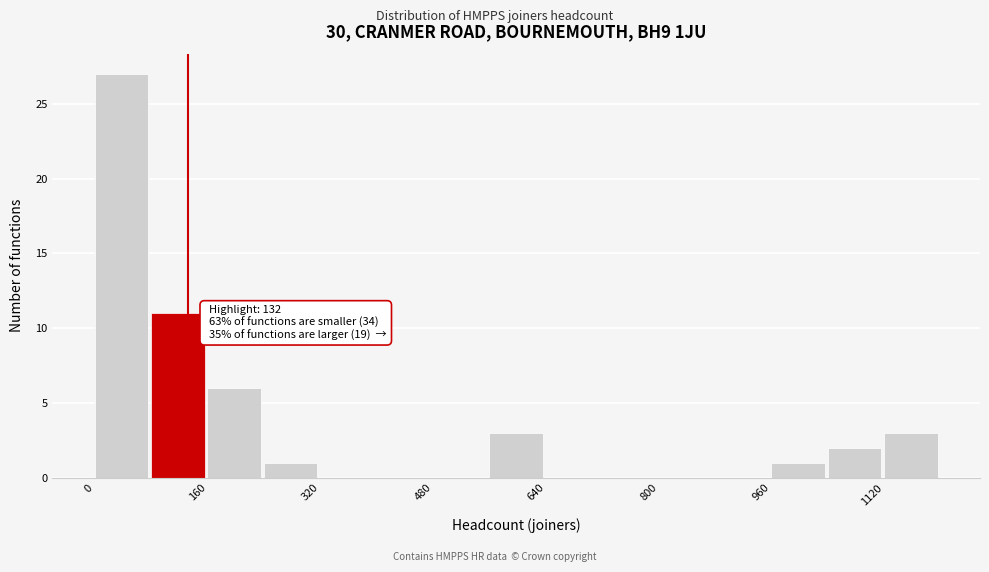

Which range on the x-axis has the tallest bar?

0 to 80